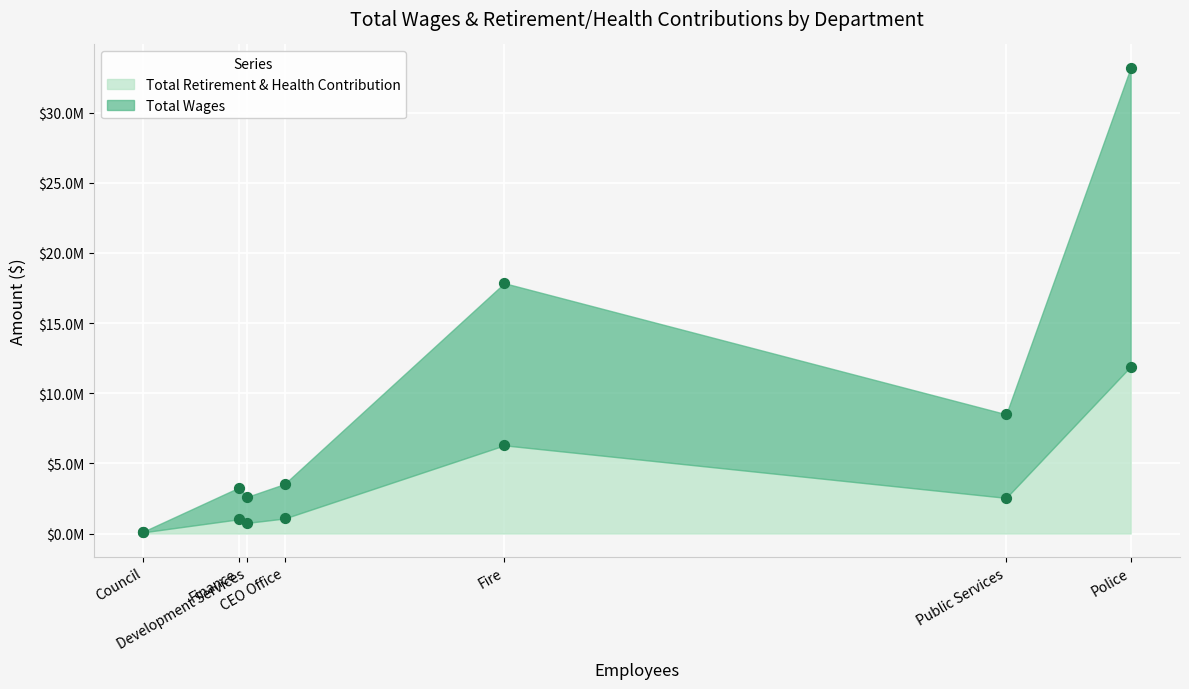

Which series reaches the maximum Y coordinate?

Total Wages